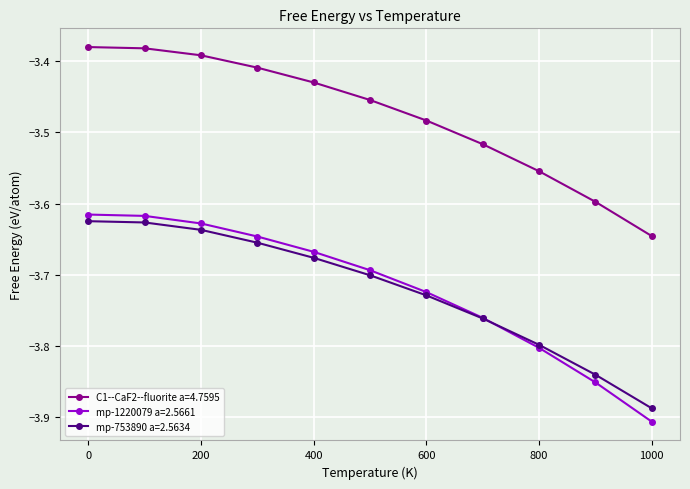

True or false: C1--CaF2--fluorite a=4.7595 and mp-753890 a=2.5634 intersect in this chart.

False